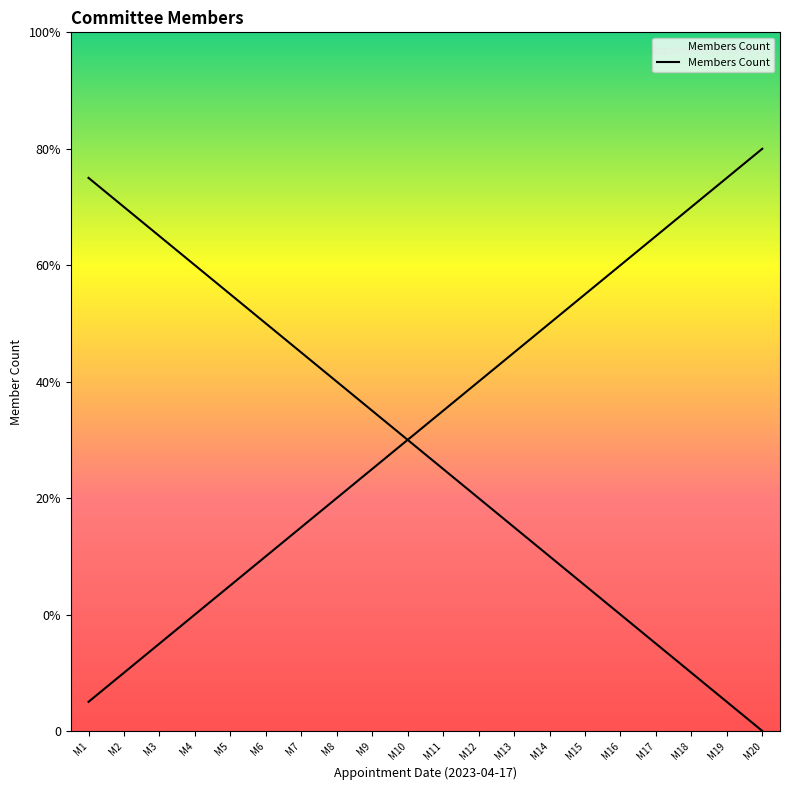

Is this an area chart (filled region under the line)?

No